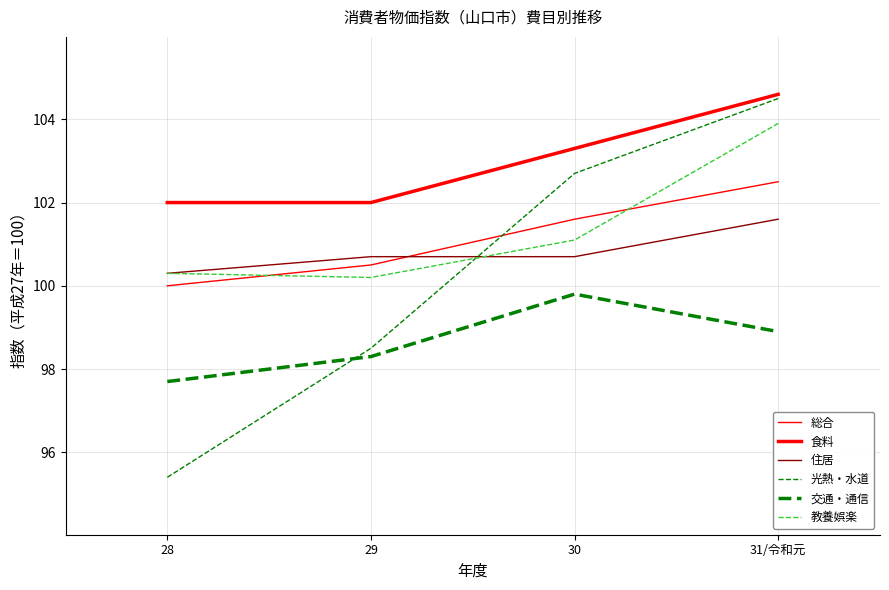

True or false: 交通・通信 has more than 0 interior local peaks.

True